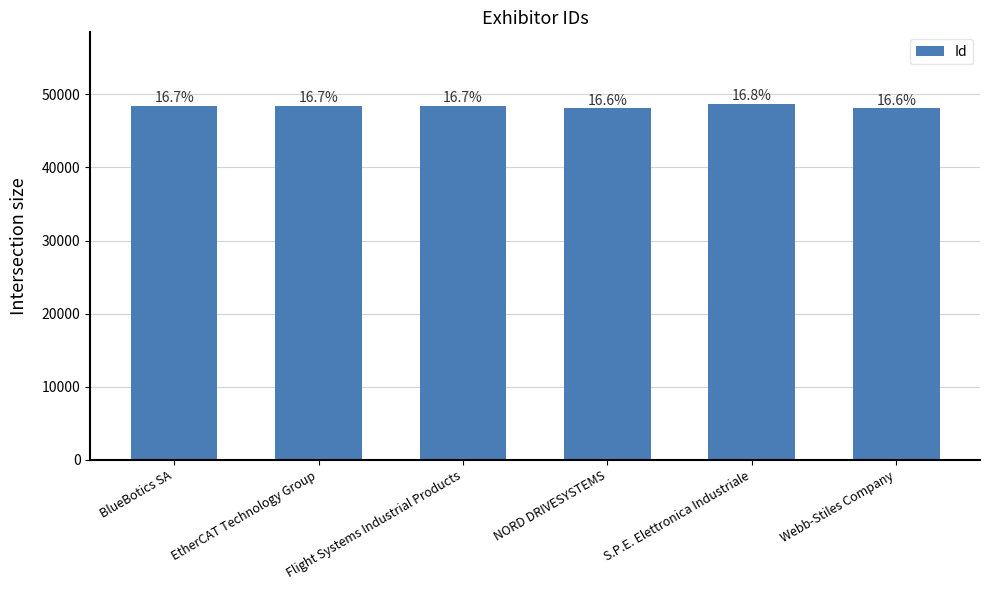

Reading left to right, transcribe all the data shown in this chart.

BlueBotics SA=48453	EtherCAT Technology Group=48459	Flight Systems Industrial Products=48429	NORD DRIVESYSTEMS=48124	S.P.E. Elettronica Industriale=48748	Webb-Stiles Company=48116